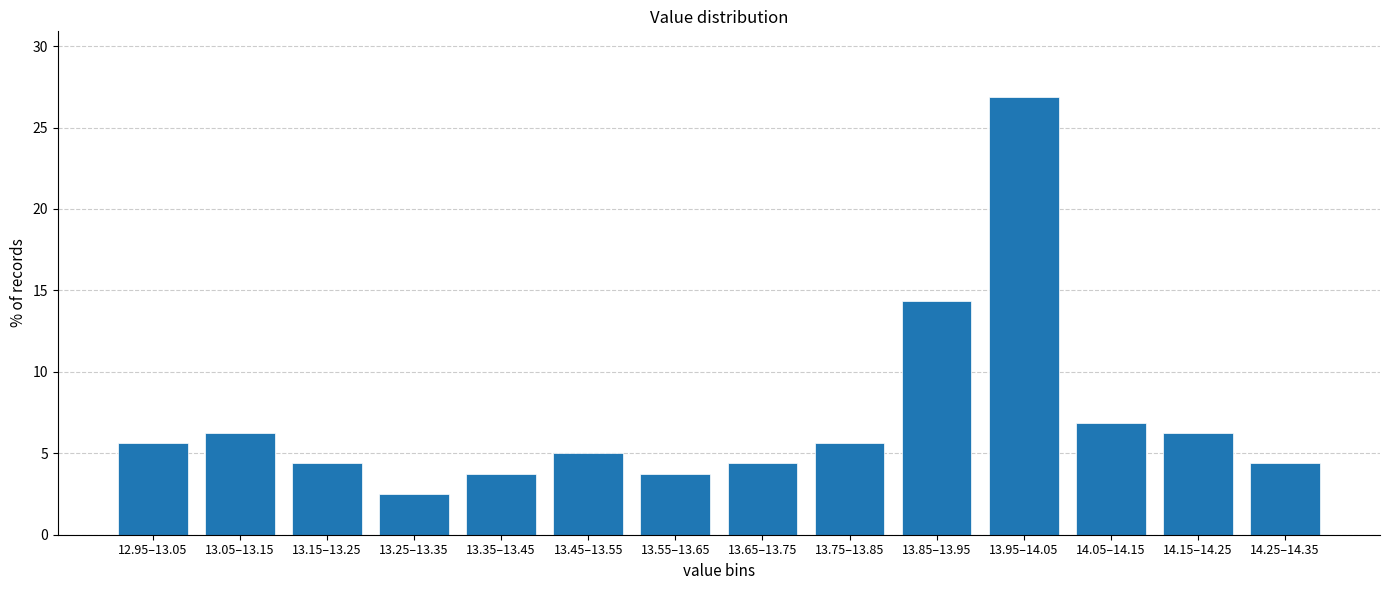

What is the average value?

7.1